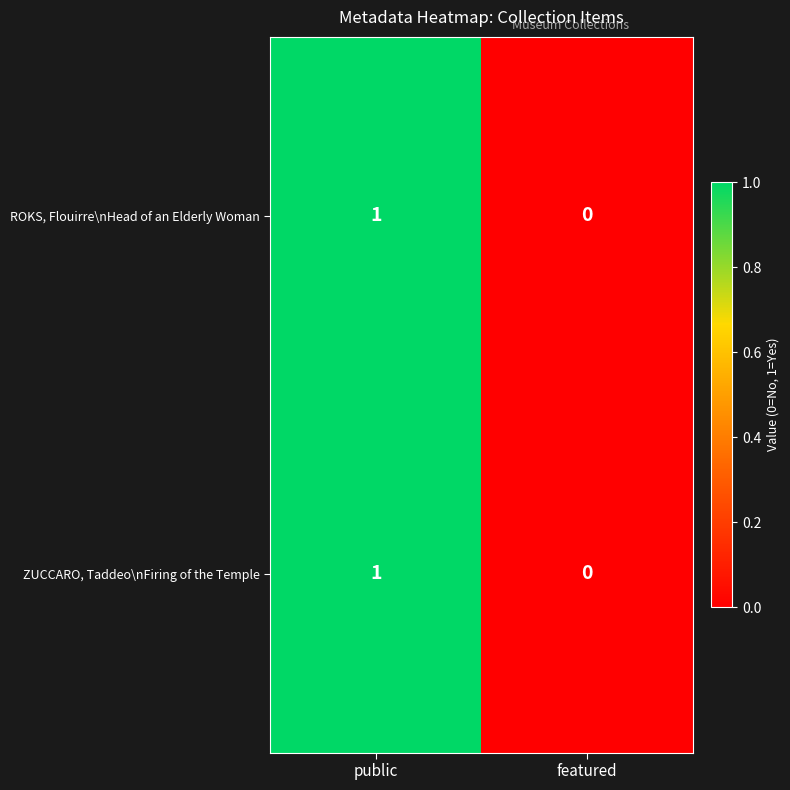

The ZUCCARO, Taddeo\nFiring of the Temple series shows 0 at featured. True or false?

True